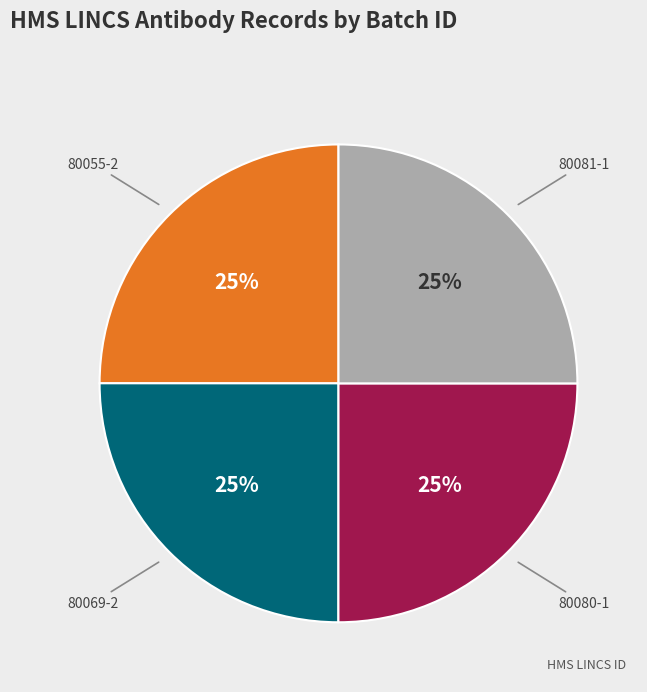

How many slices are in this pie chart?

4